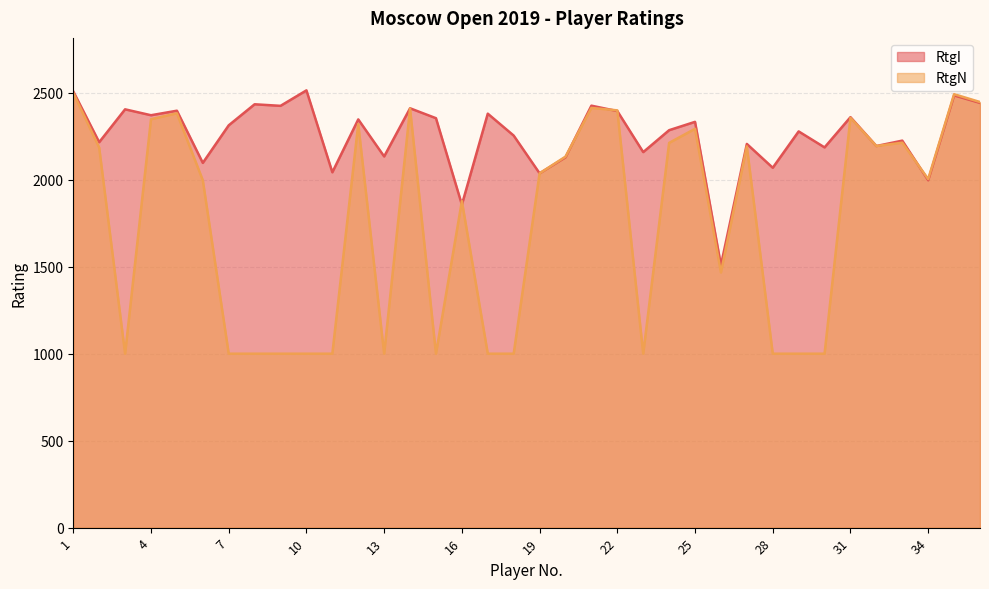

Reading left to right, what are all the values shown in this chart?

RtgI: 2508	2216	2405	2371	2397	2097	2313	2434	2425	2514	2043	2347	2134	2411	2354	1857	2380	2254	2037	2129	2426	2395	2159	2285	2333	1509	2206	2069	2278	2186	2360	2194	2225	1997	2485	2442
RtgN: 2499	2185	1000	2348	2382	1997	1000	1000	1000	1000	1000	2320	1000	2409	1000	1877	1000	1000	2037	2133	2413	2399	1000	2212	2293	1467	2192	1000	1000	1000	2356	2194	2213	2004	2492	2447